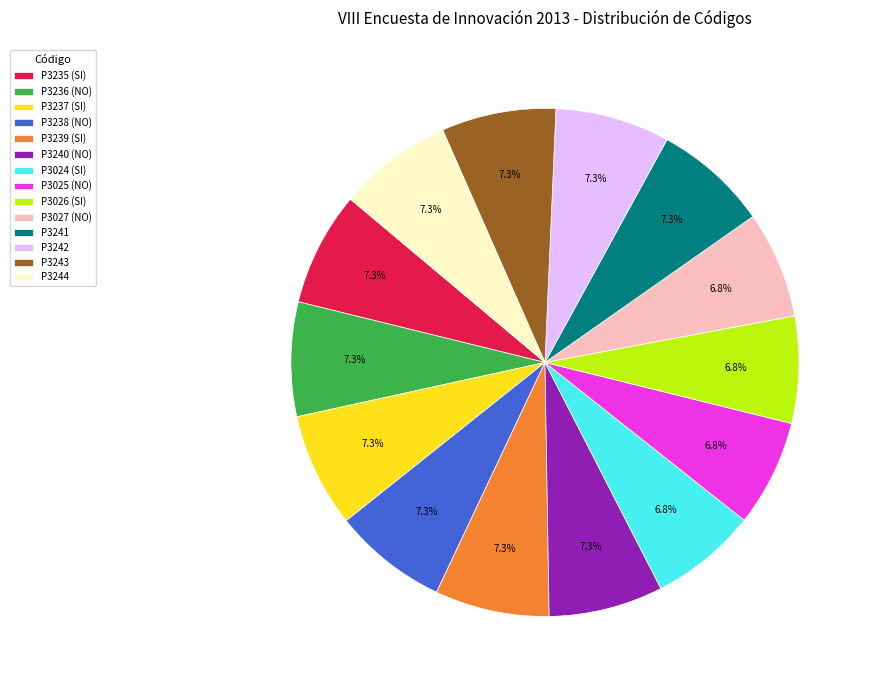

Approximately how many times larger is the value at P3240 (NO) compared to P3026 (SI)?

1.1